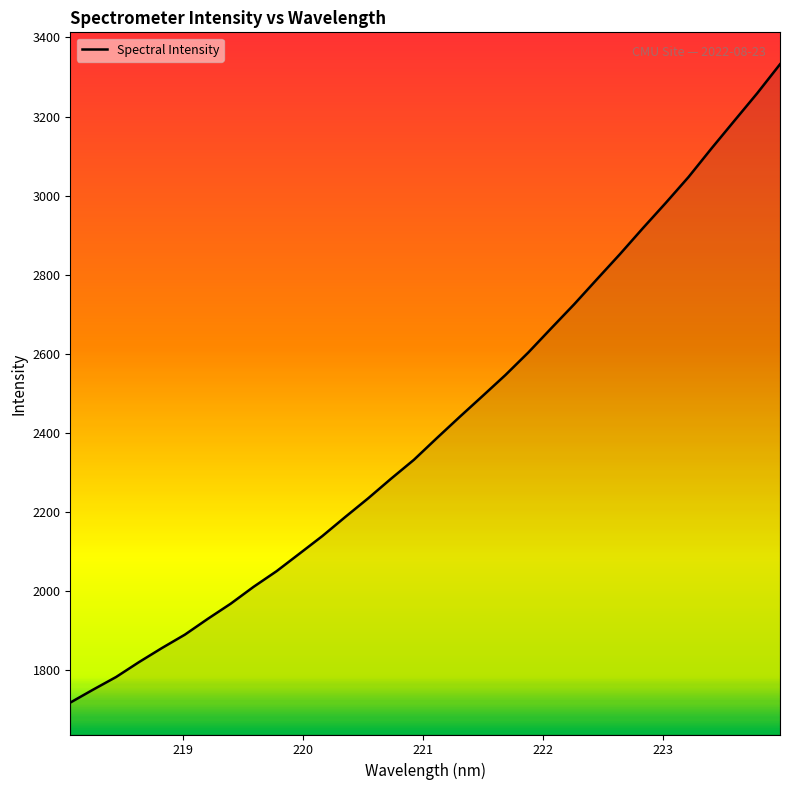

What is the maximum value shown in the chart?

3332.3